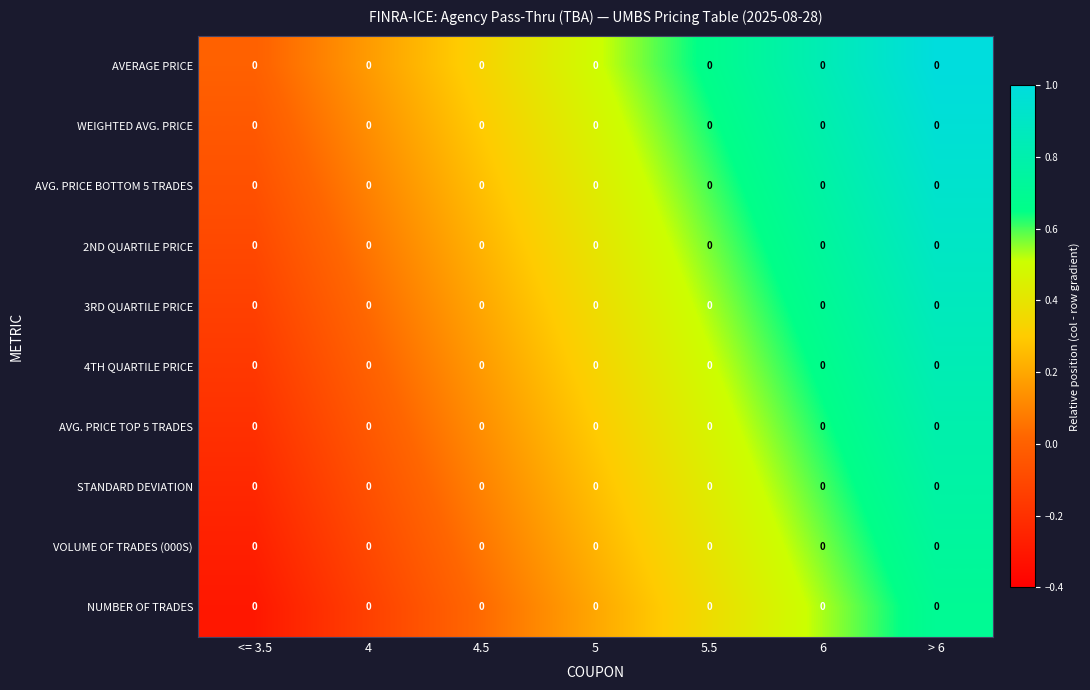

Where is AVG. PRICE TOP 5 TRADES nearest to the value 0?

4